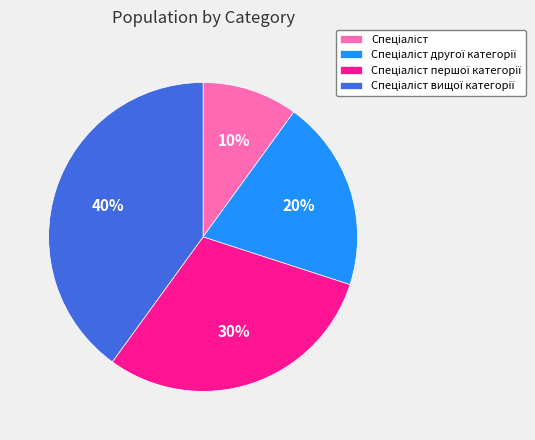

To the nearest percent, what is the average slice percentage?

25%